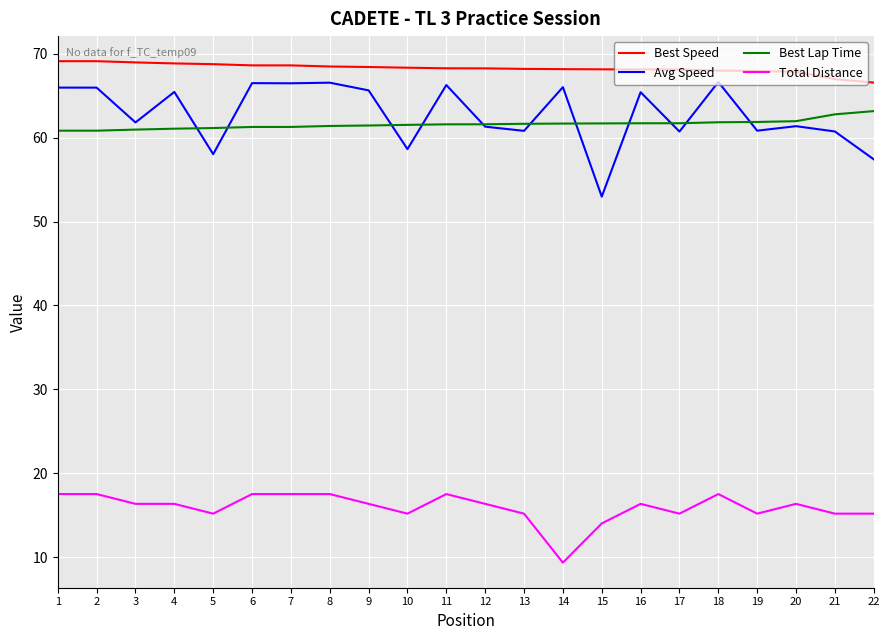

At which label is Avg Speed closest to 59?

10